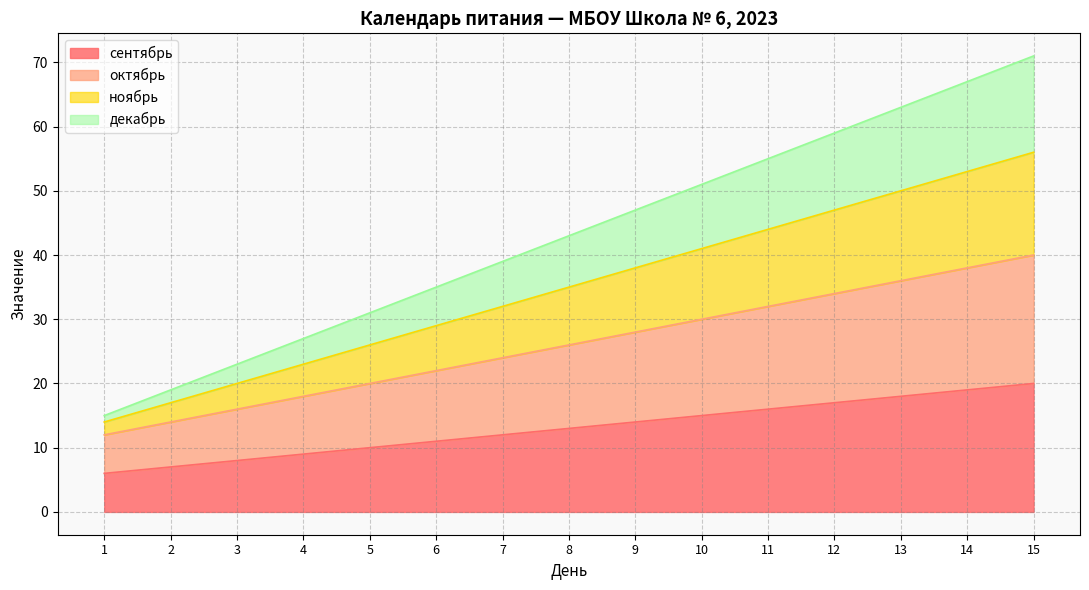

What is the sum of the ноябрь values at 12 and 11?

91